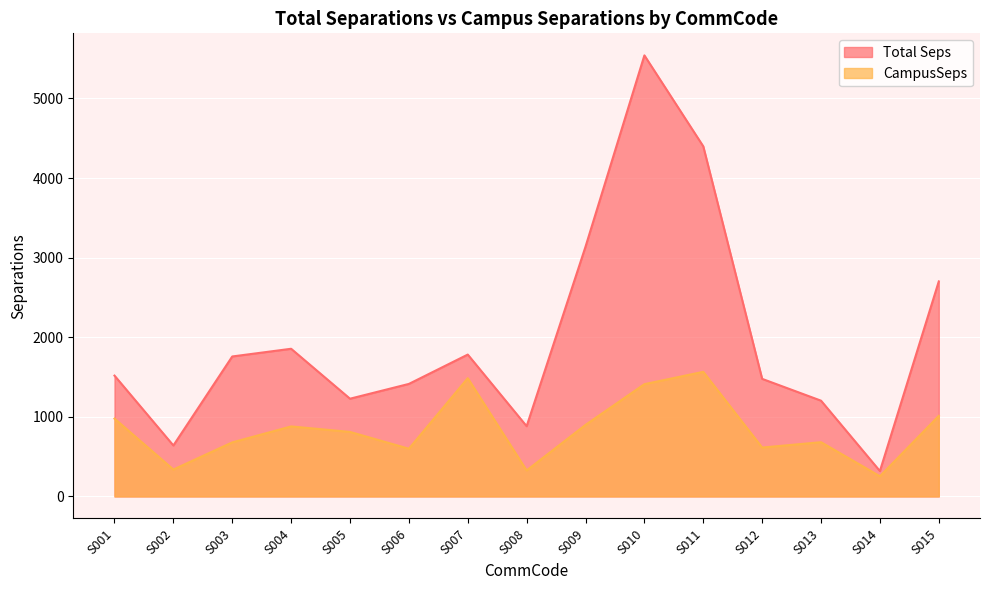

What is the difference between the Total Seps values at S011 and S006?

2985.0